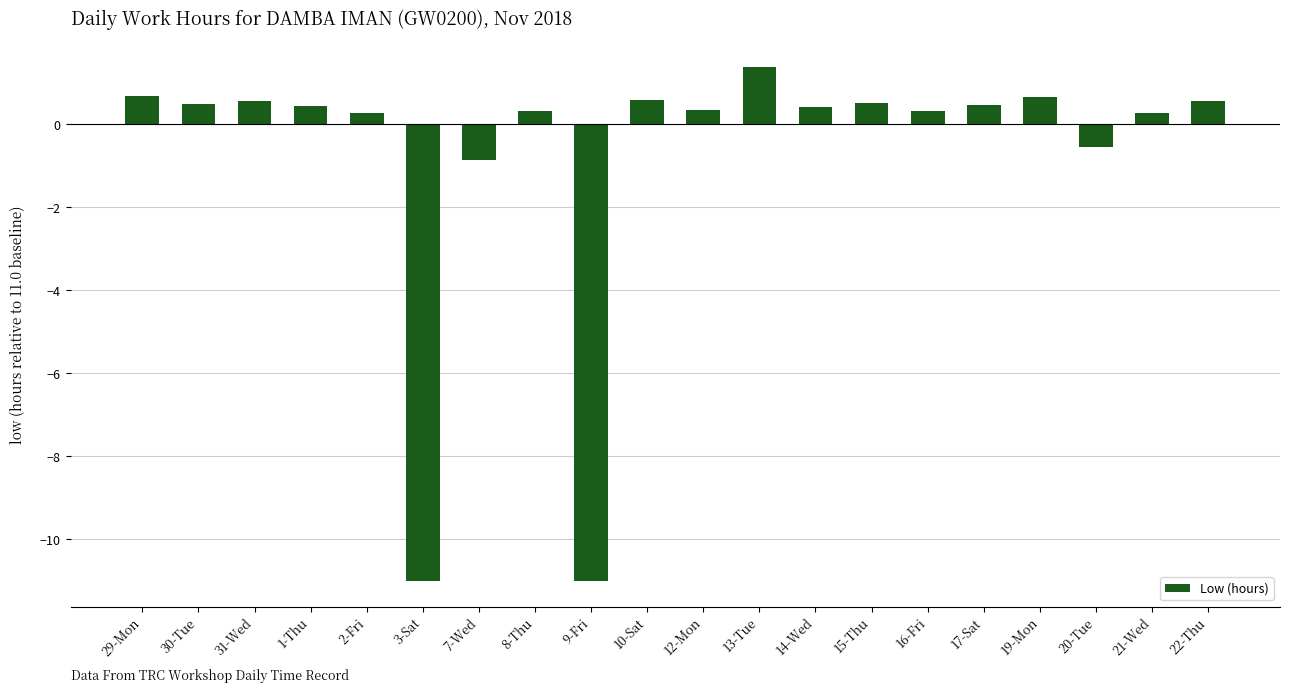

The value at 21-Wed is 0.3. True or false?

True